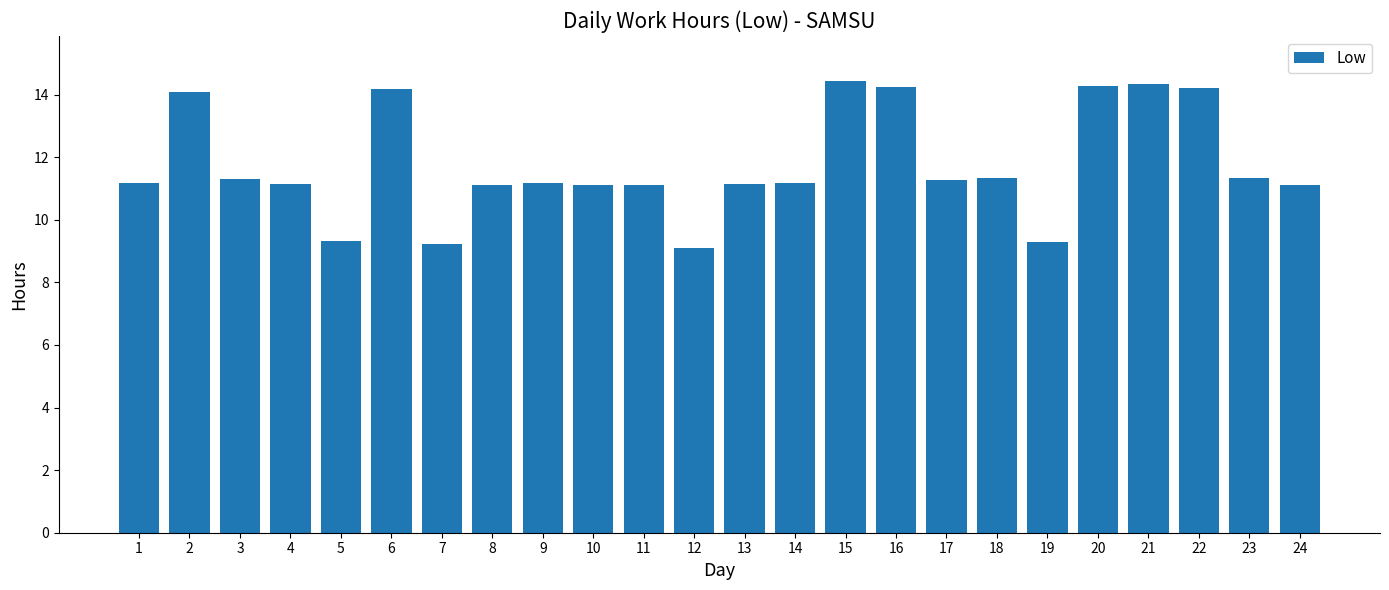

What is the average value?

11.8